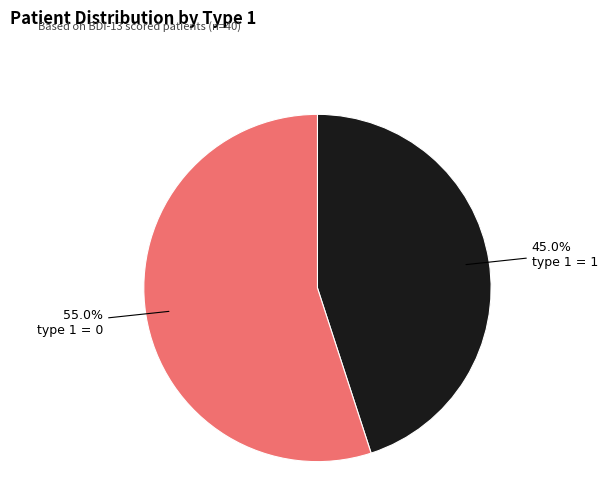

What percentage is the type 1 = 0 slice, to the nearest percent?

55%